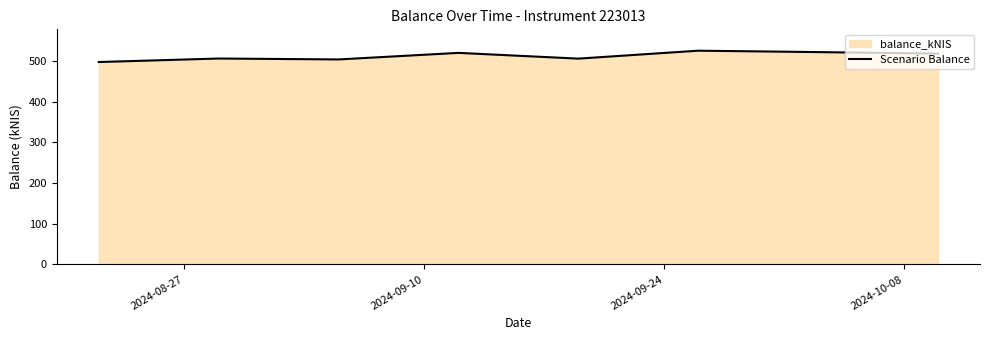

What is the maximum value shown in the chart?

525.5